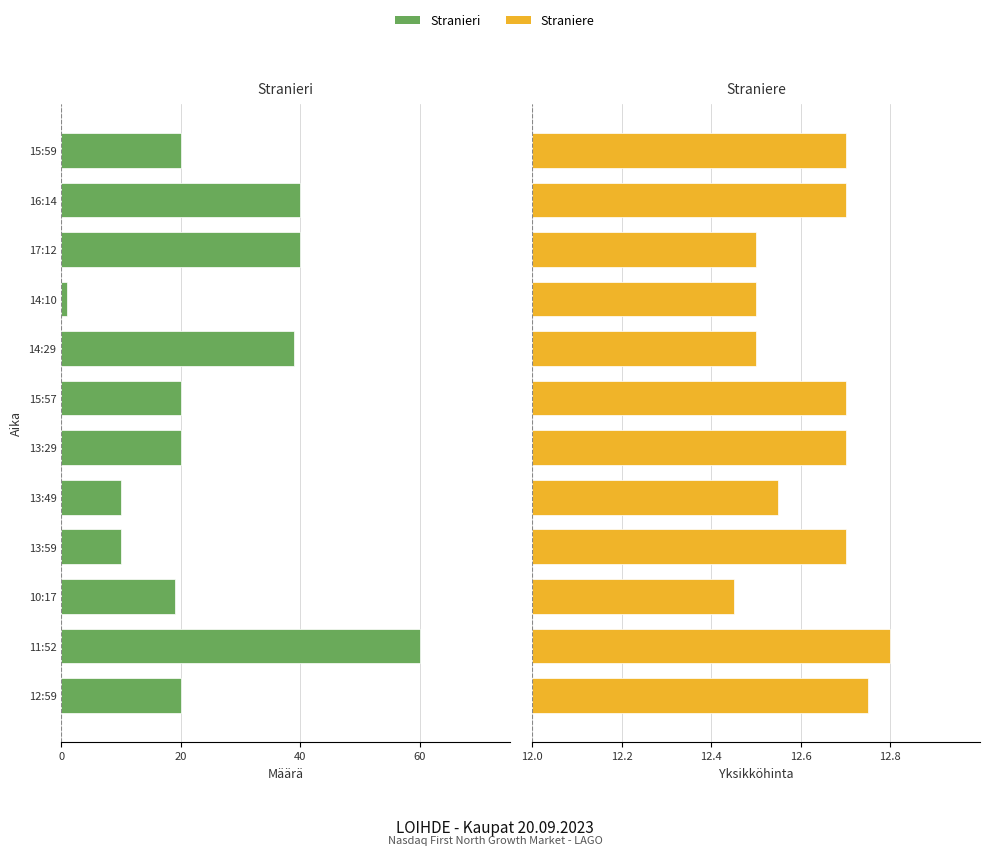

What are all the series names shown in the legend?

Stranieri, Straniere